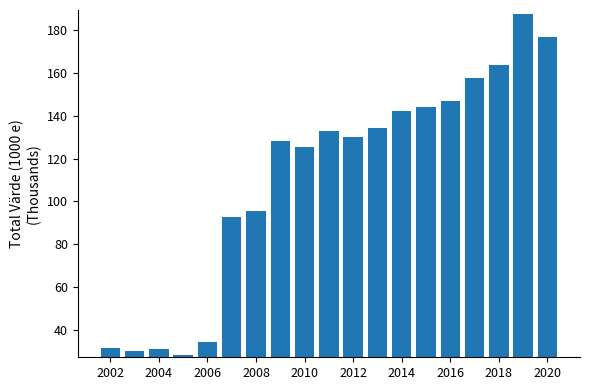

What is the difference between the maximum and second lowest values?

157.4